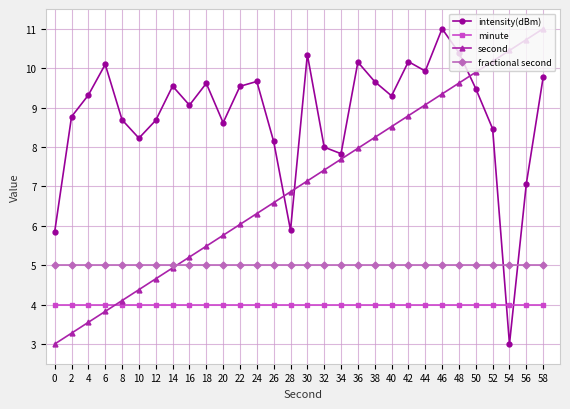

Between which two adjacent categories do second and minute first intersect?

6 and 8